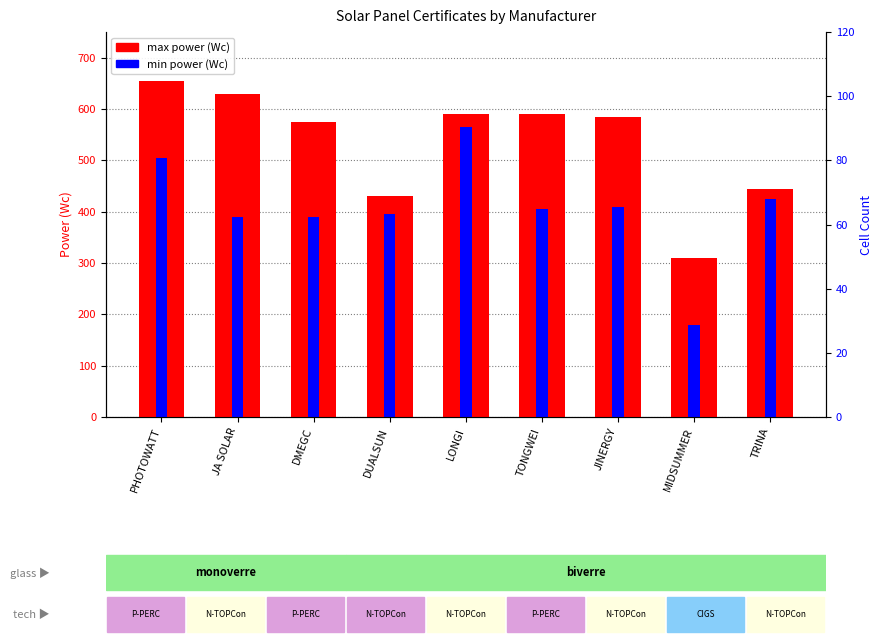

How many distinct data groups are displayed?

2